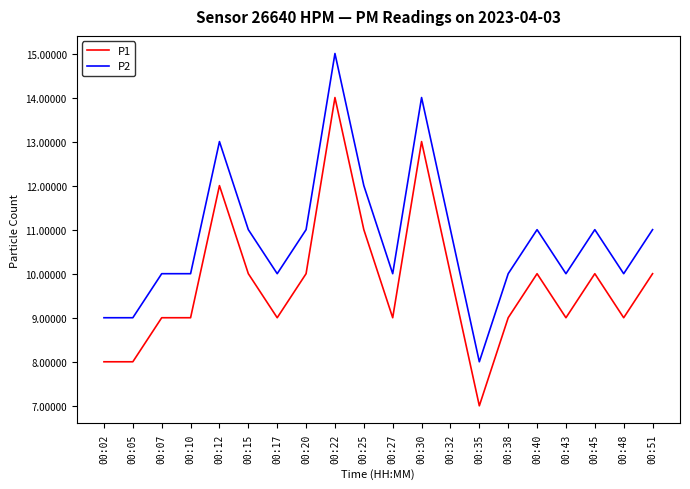

What is the average value of the P1 series?

10